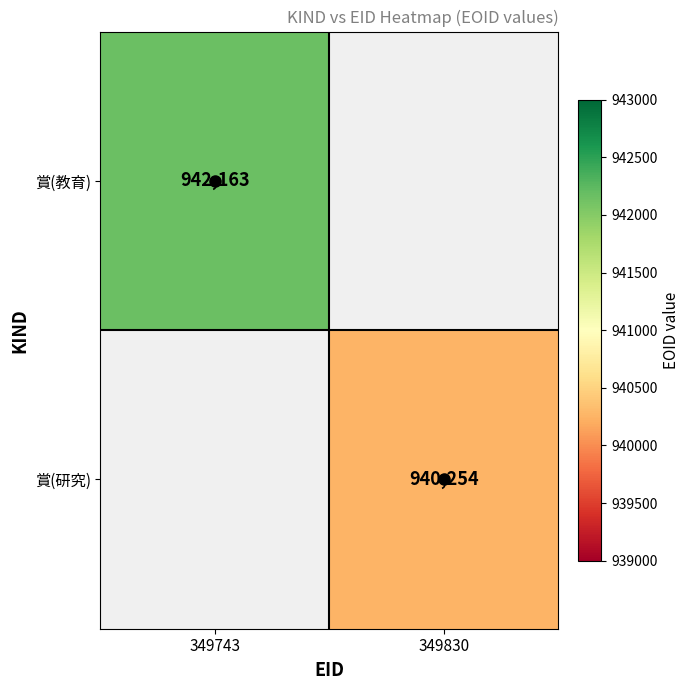

List the series in order of their overall mean, highest first.

賞(教育), 賞(研究)